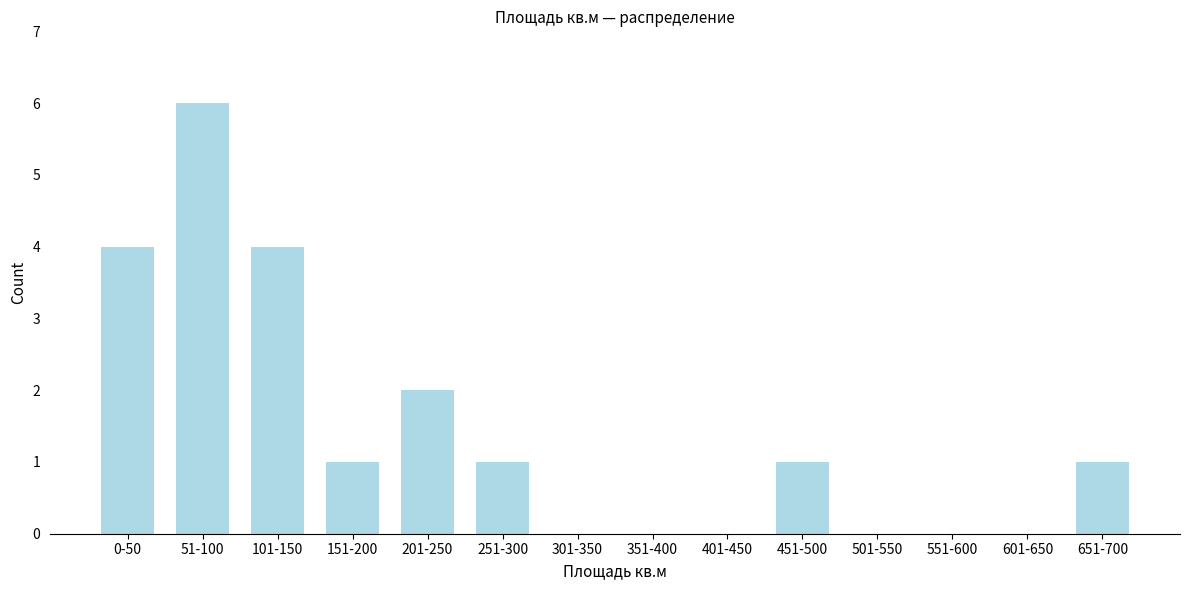

Reading left to right, what are all the values shown in this chart?

0-50=4	51-100=6	101-150=4	151-200=1	201-250=2	251-300=1	301-350=0	351-400=0	401-450=0	451-500=1	501-550=0	551-600=0	601-650=0	651-700=1